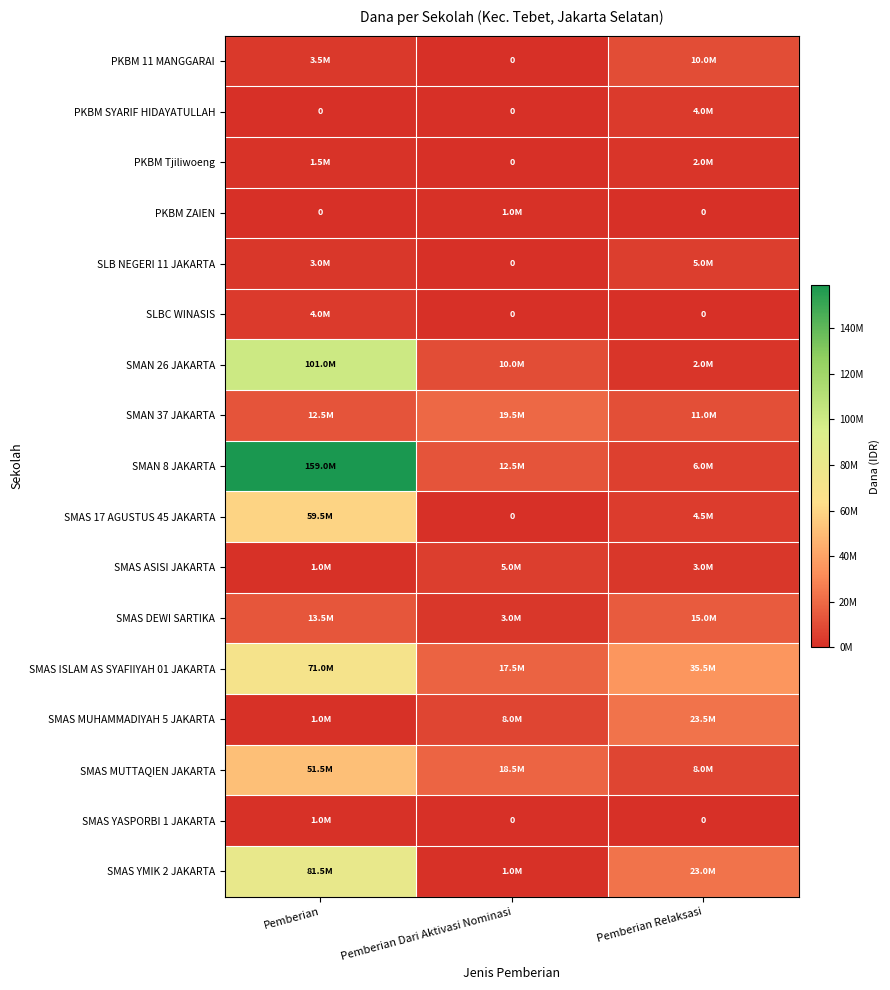

Rank the categories by SLB NEGERI 11 JAKARTA value from lowest to highest.

Pemberian Dari Aktivasi Nominasi, Pemberian, Pemberian Relaksasi